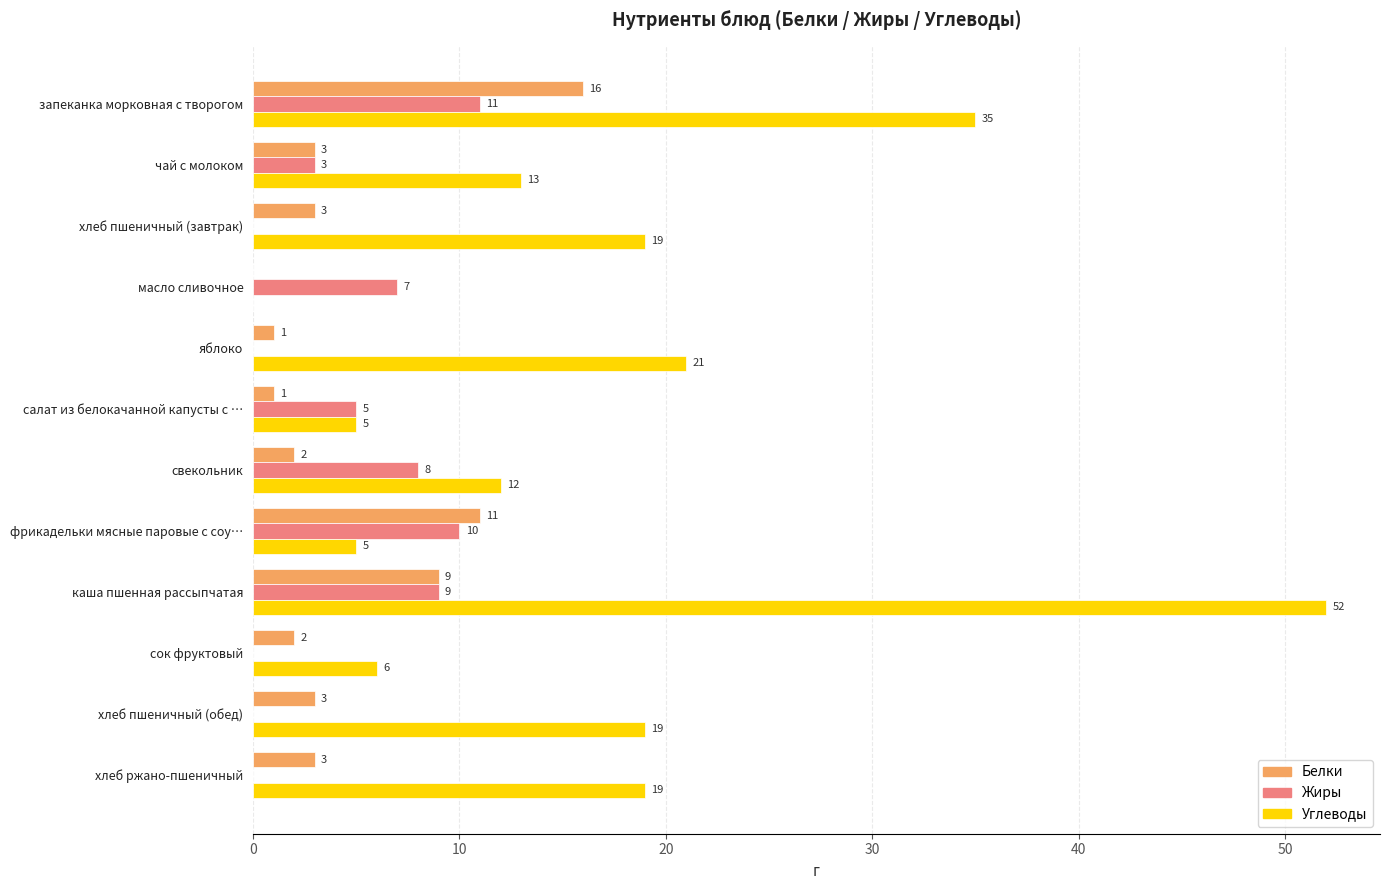

Which series has the widest spread of values?

Углеводы